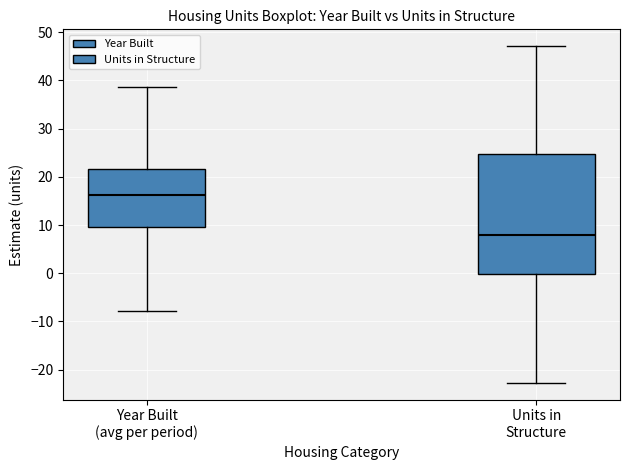

Which box has the highest median line?

Year Built (avg per period)